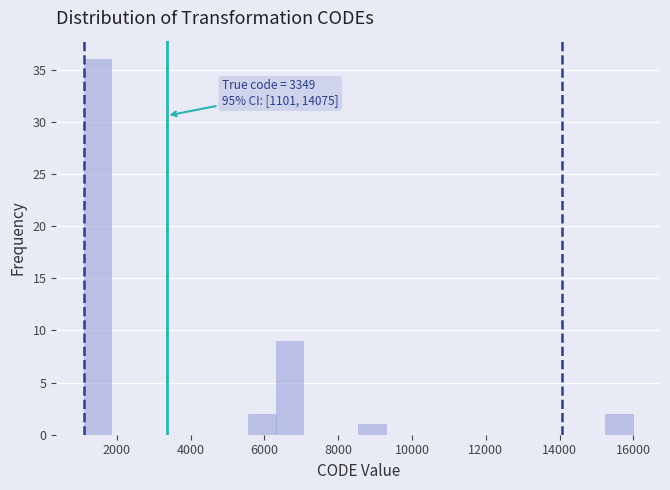

Around what value on the x-axis is the tallest bar? Give the approximate position of its centre, as read against the axis.

1400